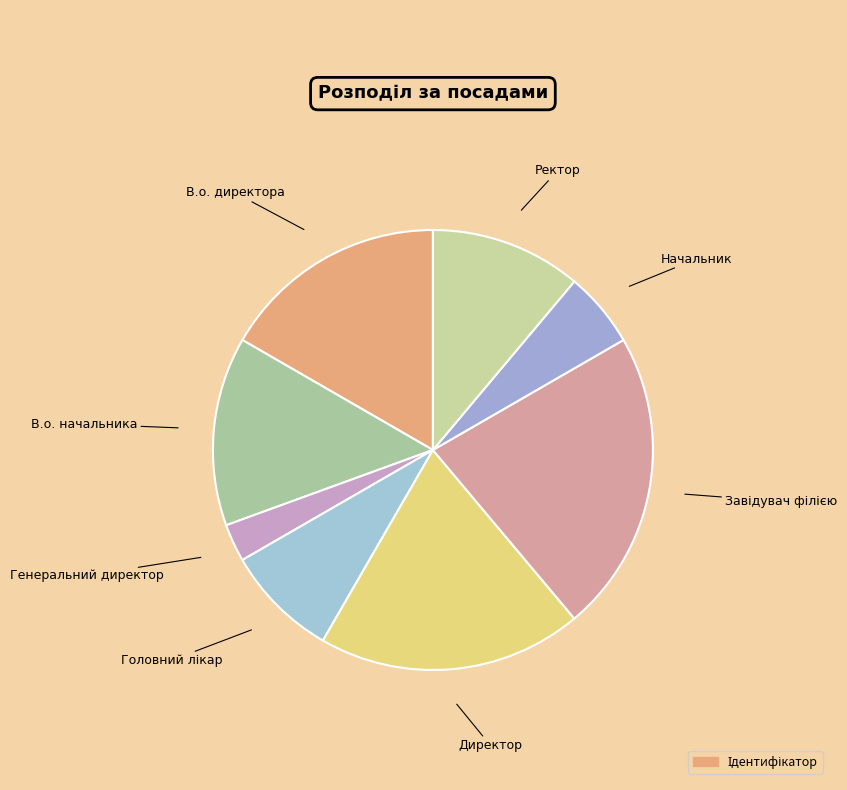

Which category has the smallest portion of the pie?

Генеральний директор